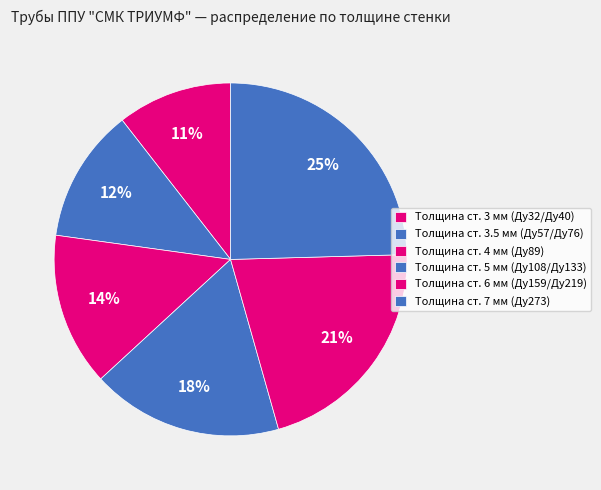

Which slice is the largest?

Толщина ст. 7 мм (Ду273)